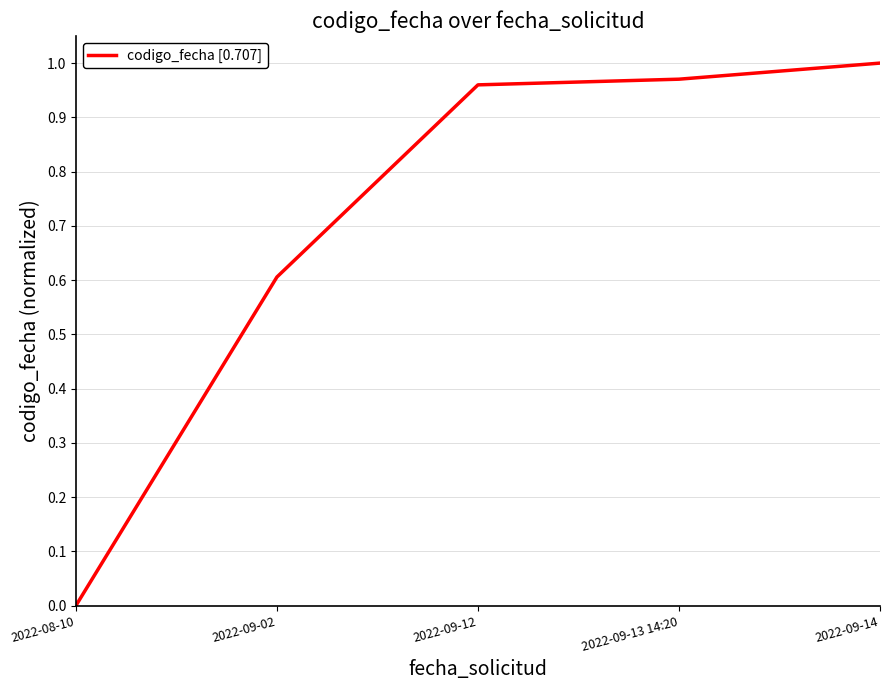

At which category does the chart reach its peak across all series?

2022-09-14